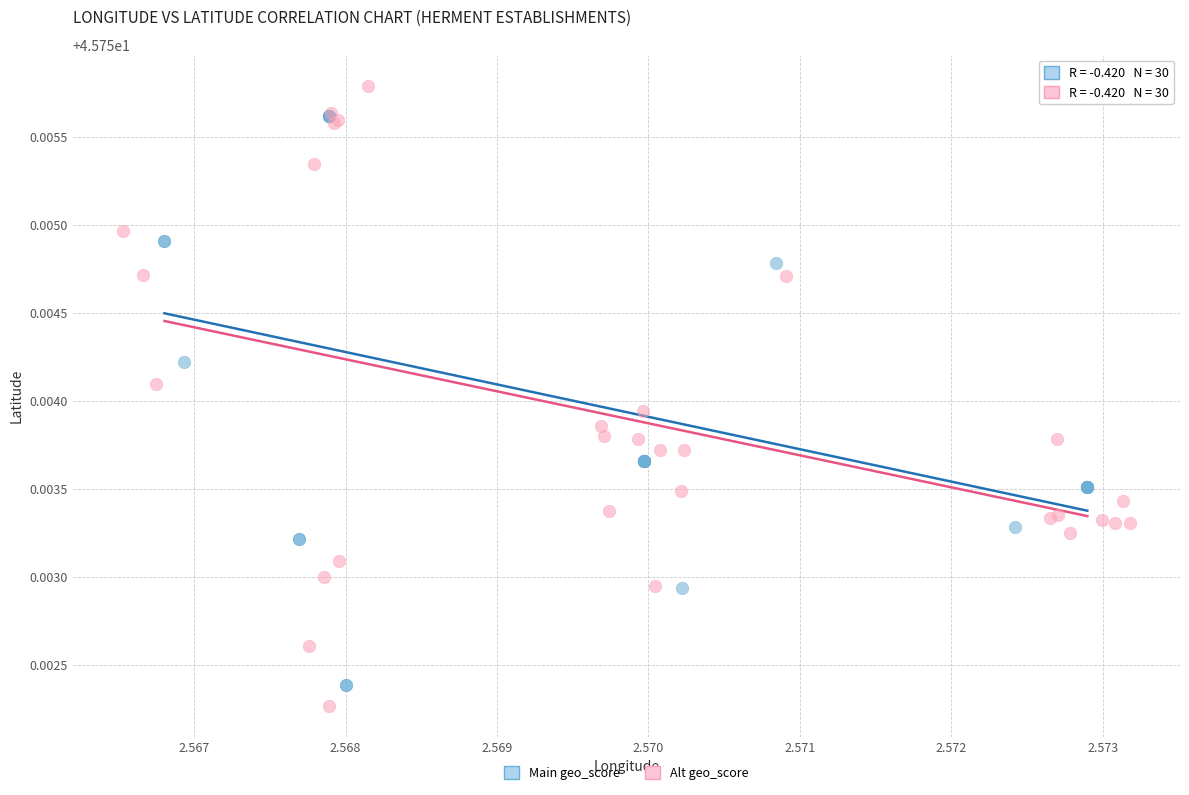

Which series contains the highest Y value?

Alt geo_score